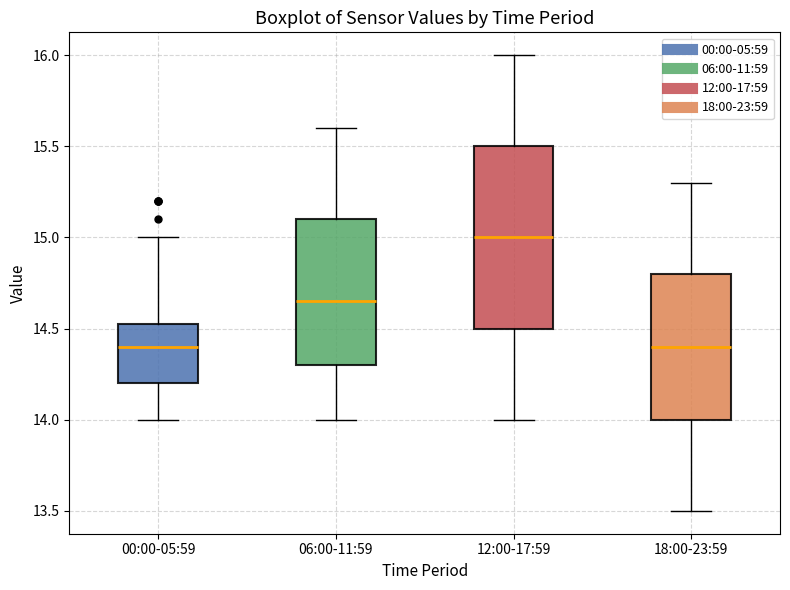

Comparing the boxes themselves (not the whiskers), which one is the tallest?

12:00-17:59